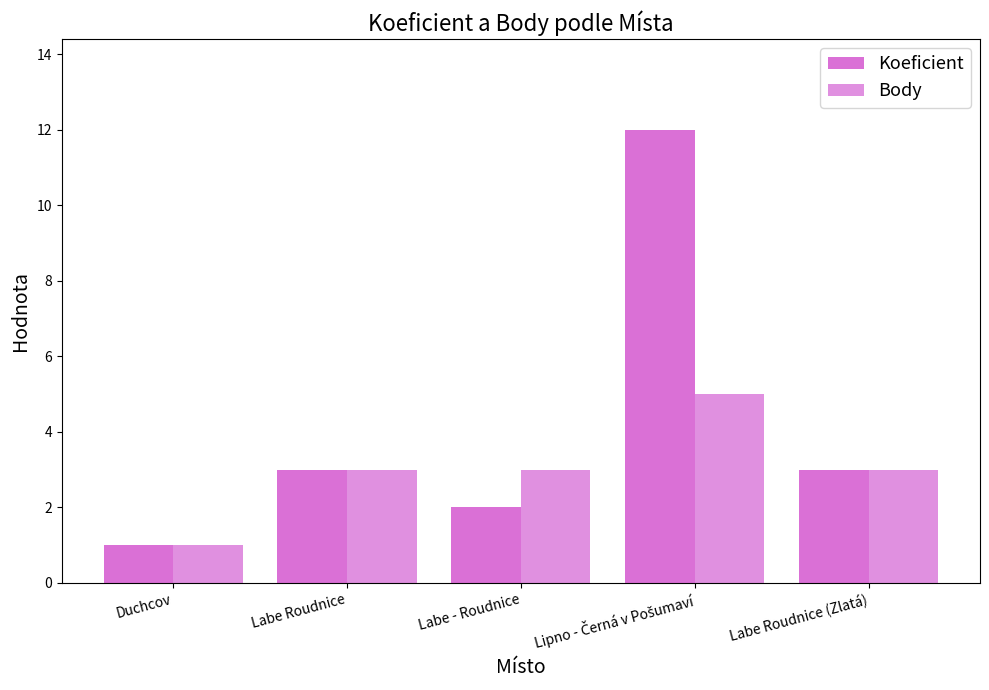

What is the smallest value displayed?

1